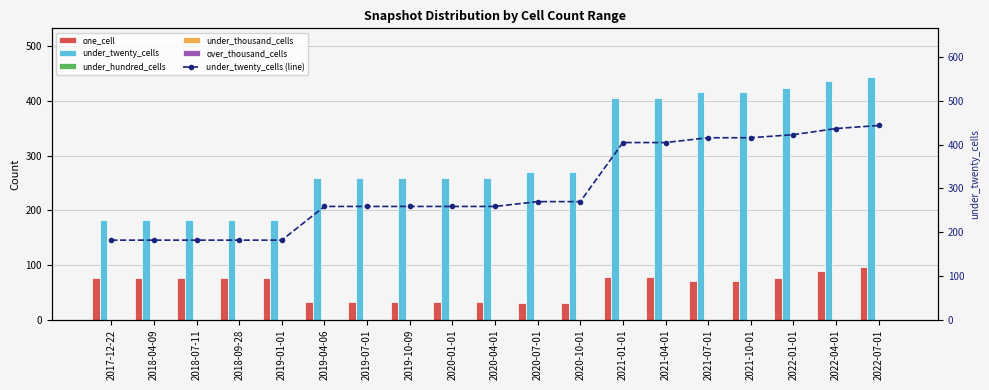

Between 2019-07-01 and 2019-10-09, which is larger?

2019-07-01